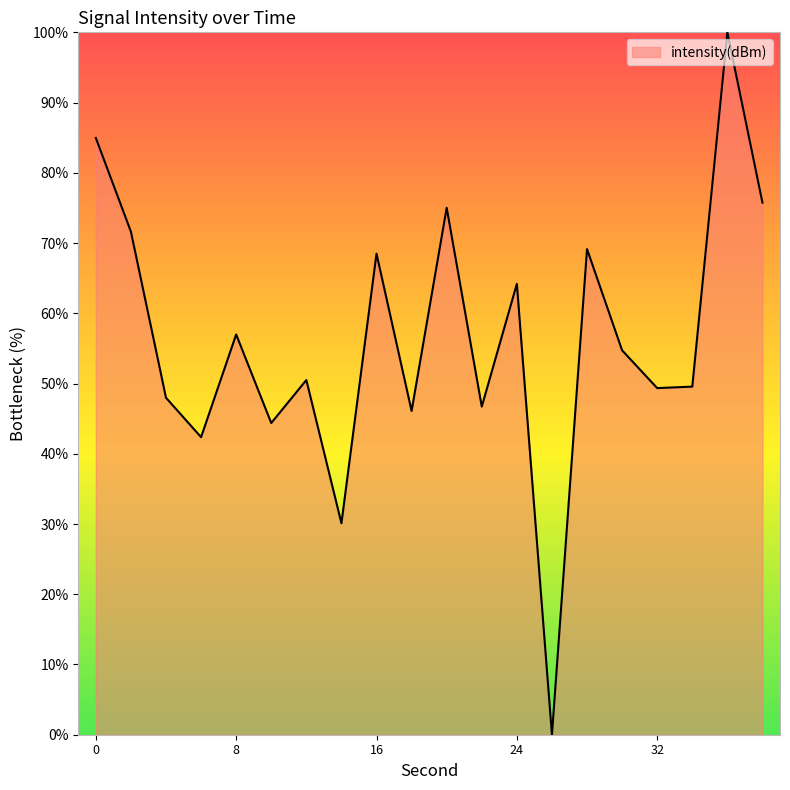

What is the greatest value displayed?

100.0